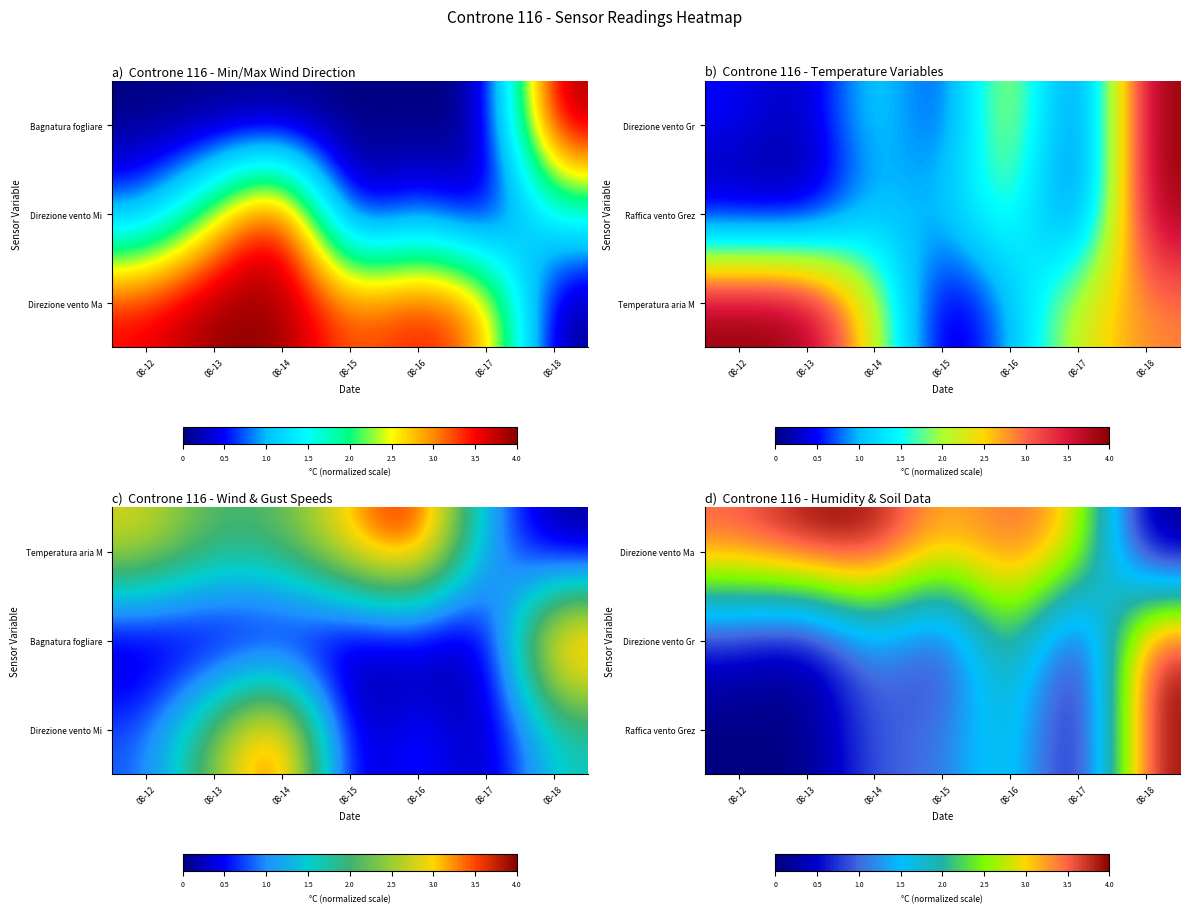

How many data points does each series have?

7